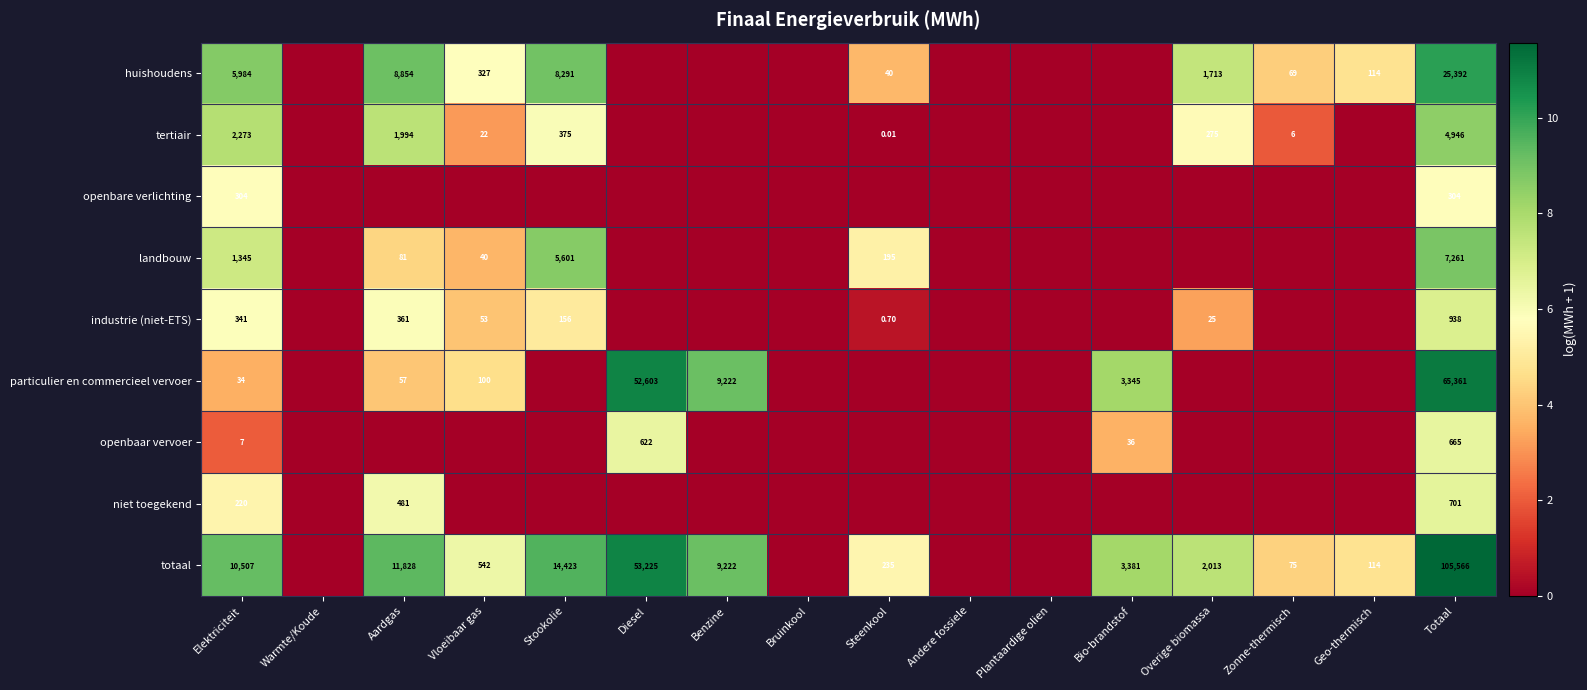

Count the number of data series in this chart.

9